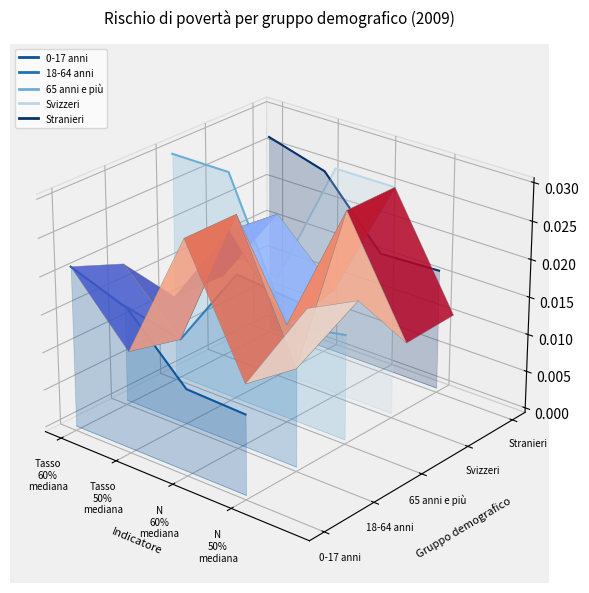

Is the value of 65 anni e più at N
60%
mediana greater than the value of 0-17 anni at N
60%
mediana?

Yes